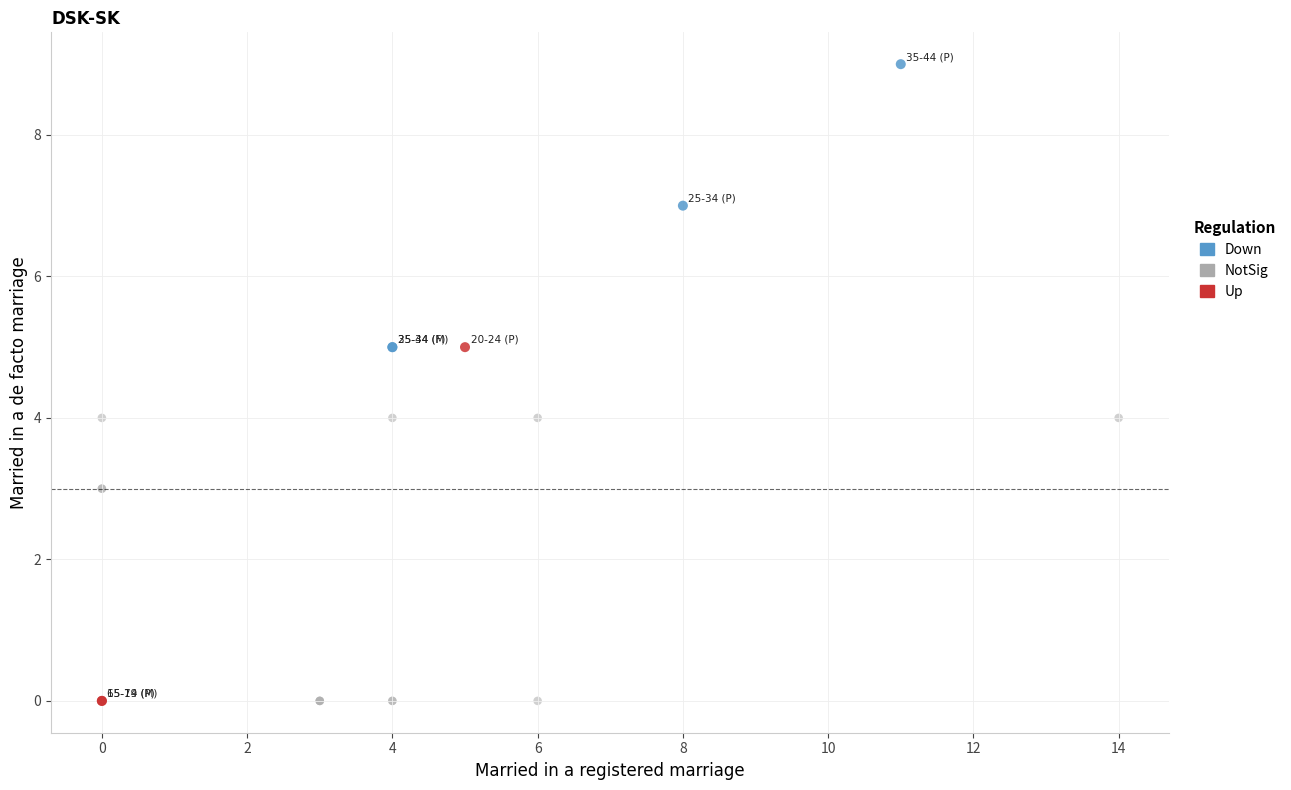

What are all the series names shown in the legend?

Down, NotSig, Up